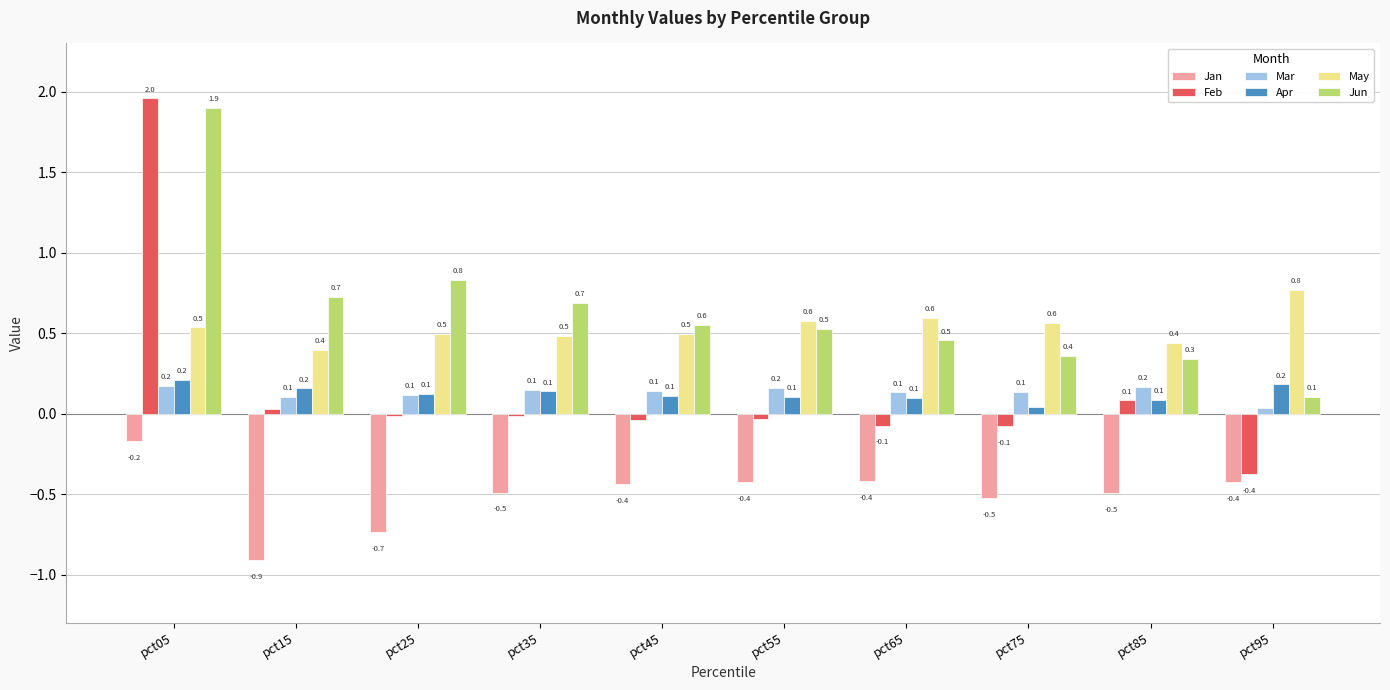

Is the value of May at pct45 greater than the value of Mar at pct95?

Yes